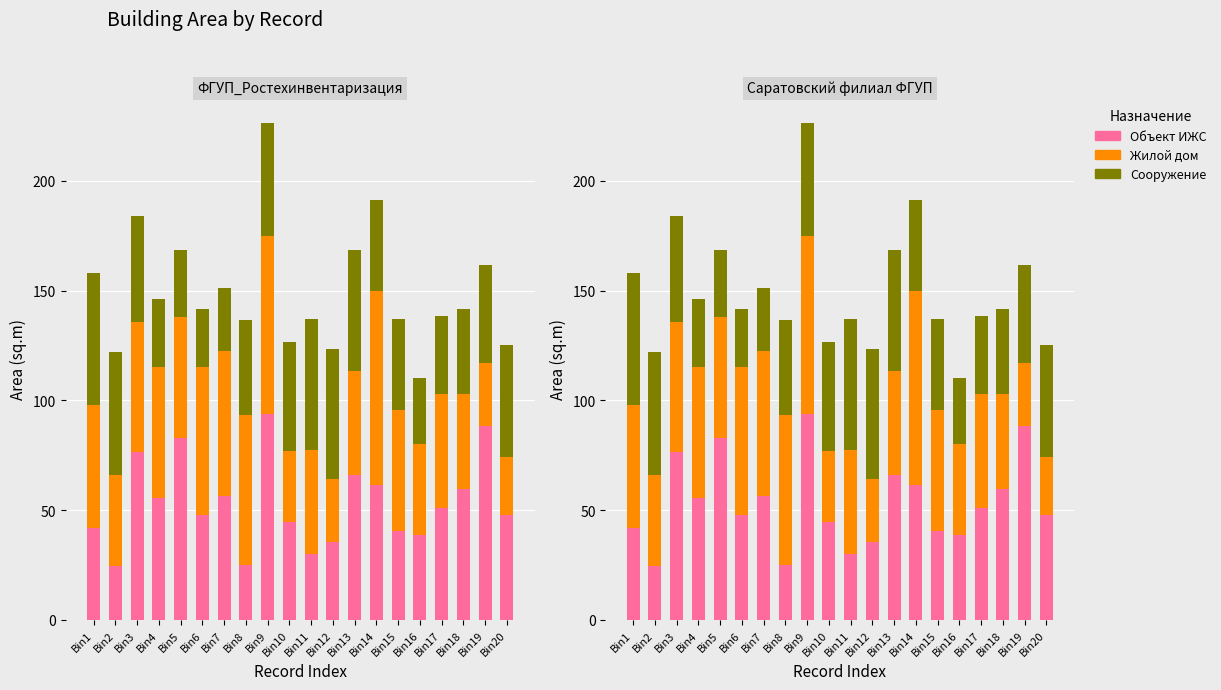

True or false: Жилой дом has a value of 88.4 at Bin14.

True